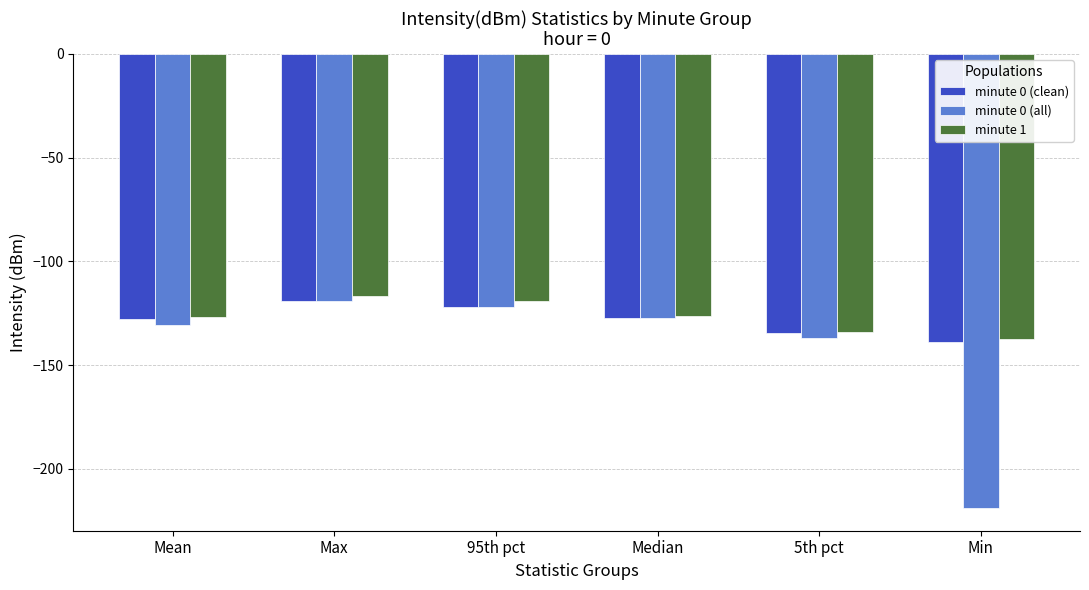

How many values in the minute 0 (all) series are below -127?

4